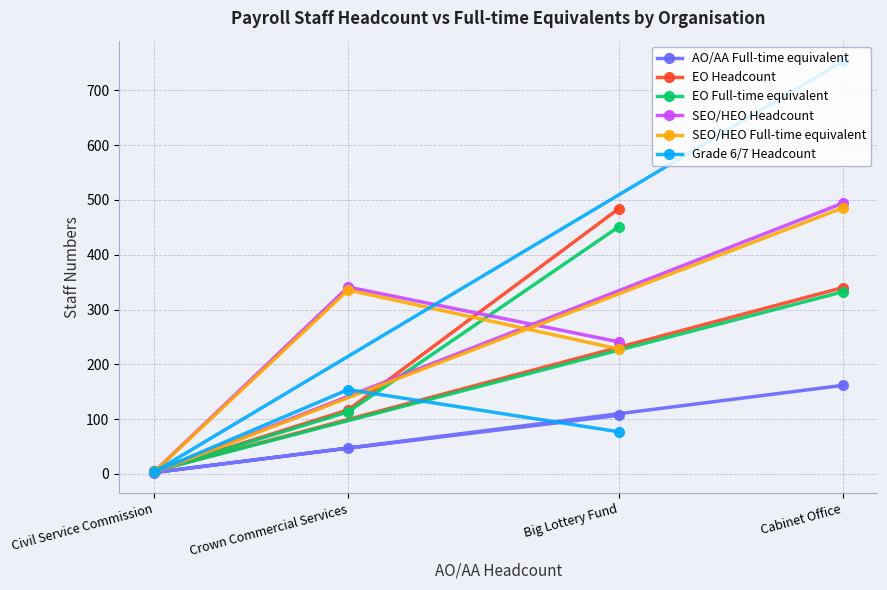

What is the label of the 3rd point from the left?

Big Lottery Fund